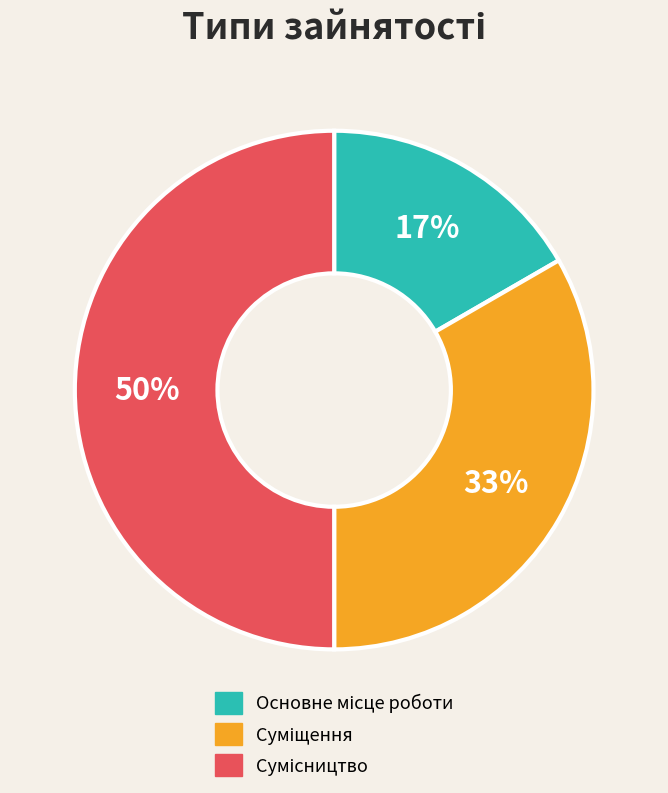

To the nearest percent, what is the average slice percentage?

33%